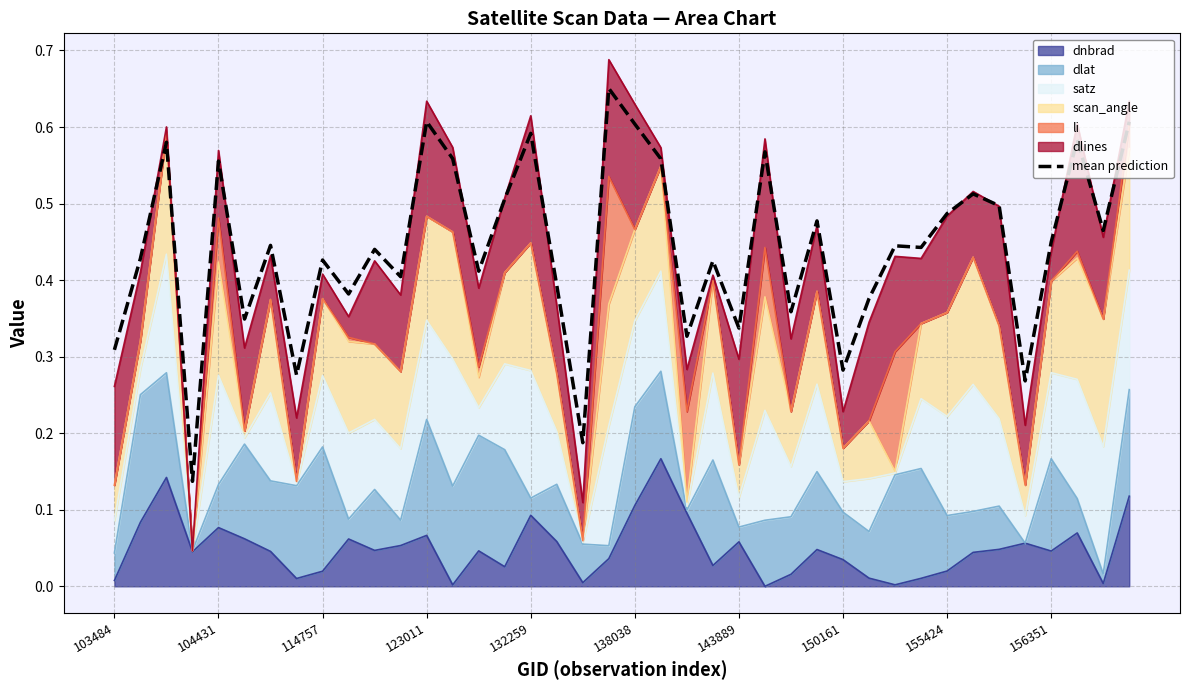

Does the chart have visible grid lines?

Yes